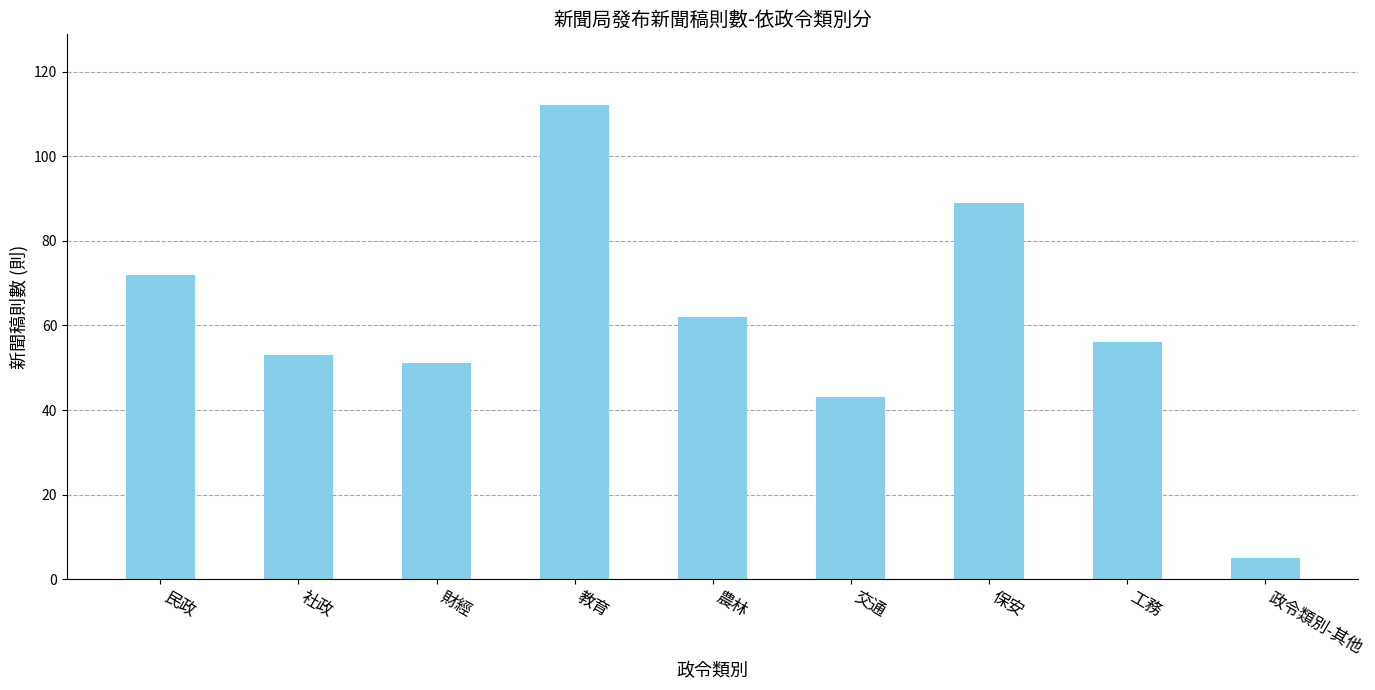

What is the ratio of the value at 教育 to the value at 農林?

1.8